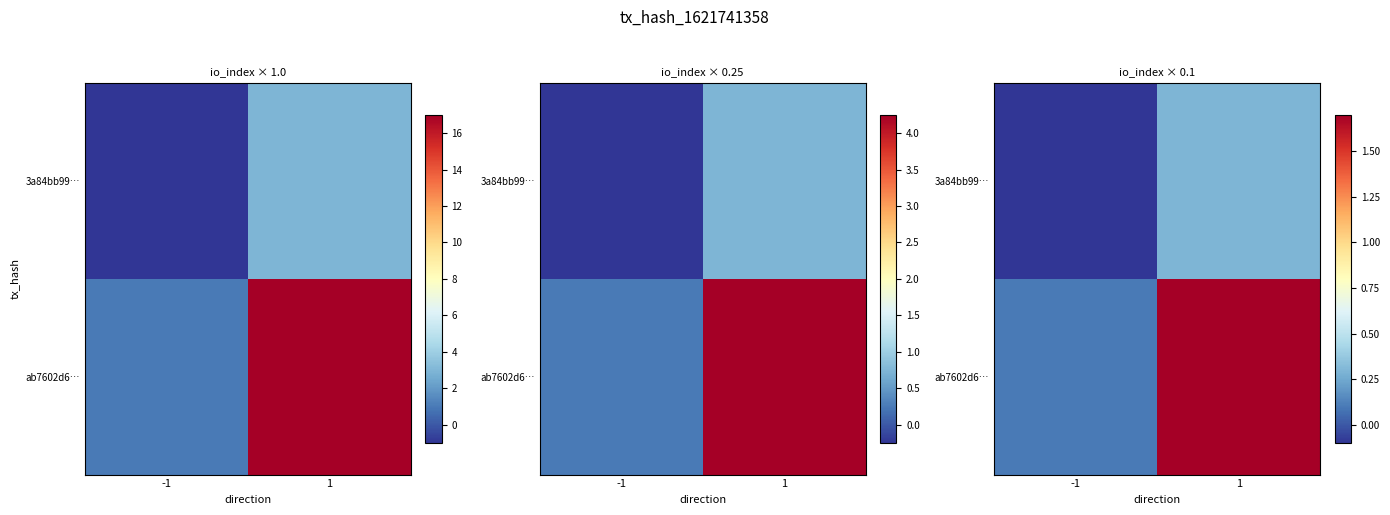

True or false: 3a84bb99… has a value of -0.1 at -1.

True